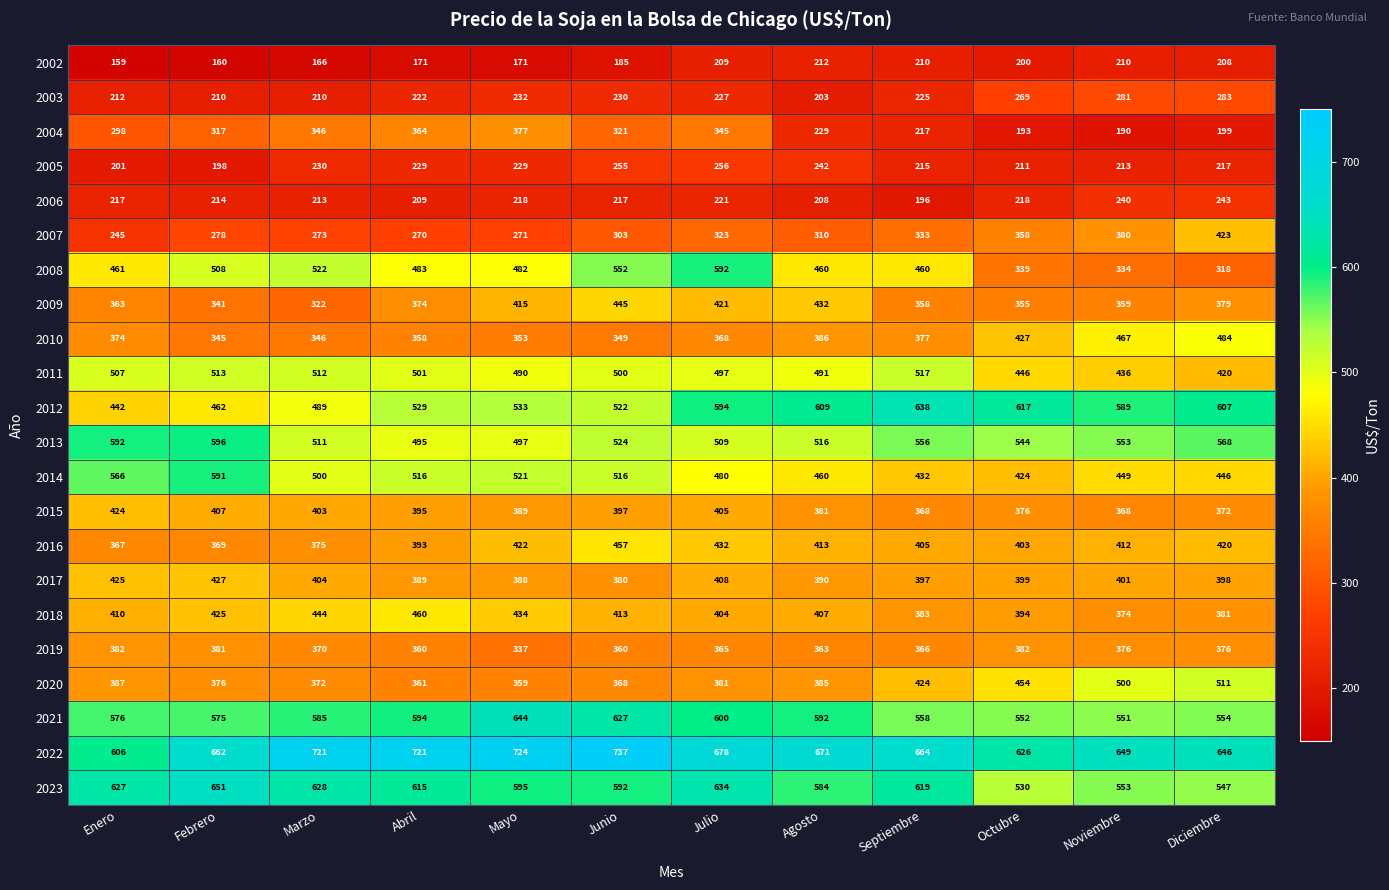

The 2017 series shows 390 at Agosto. True or false?

True